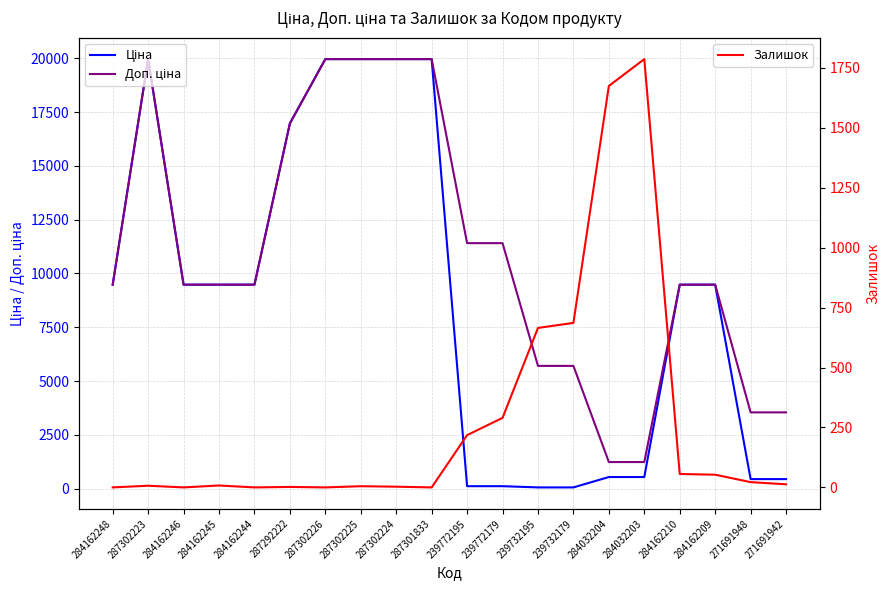

Reading left to right, transcribe all the data shown in this chart.

Ціна: 9480.1	19964.2	9480.1	9480.1	9480.1	16976.3	19964.2	19964.2	19964.2	19964.2	114.1	114.1	57.0	57.0	539.0	539.0	9480.1	9480.1	443.1	443.1
Доп. ціна: 9480.1	19964.2	9480.1	9480.1	9480.1	16976.3	19964.2	19964.2	19964.2	19964.2	11410.0	11410.0	5705.0	5705.0	1235.4	1235.4	9480.1	9480.1	3545.0	3545.0
Залишок: 0.0	7.0	0.0	8.0	0.0	2.0	0.0	5.0	3.0	0.0	218.0	290.0	665.0	686.0	1674.0	1786.0	56.0	53.0	22.0	13.0